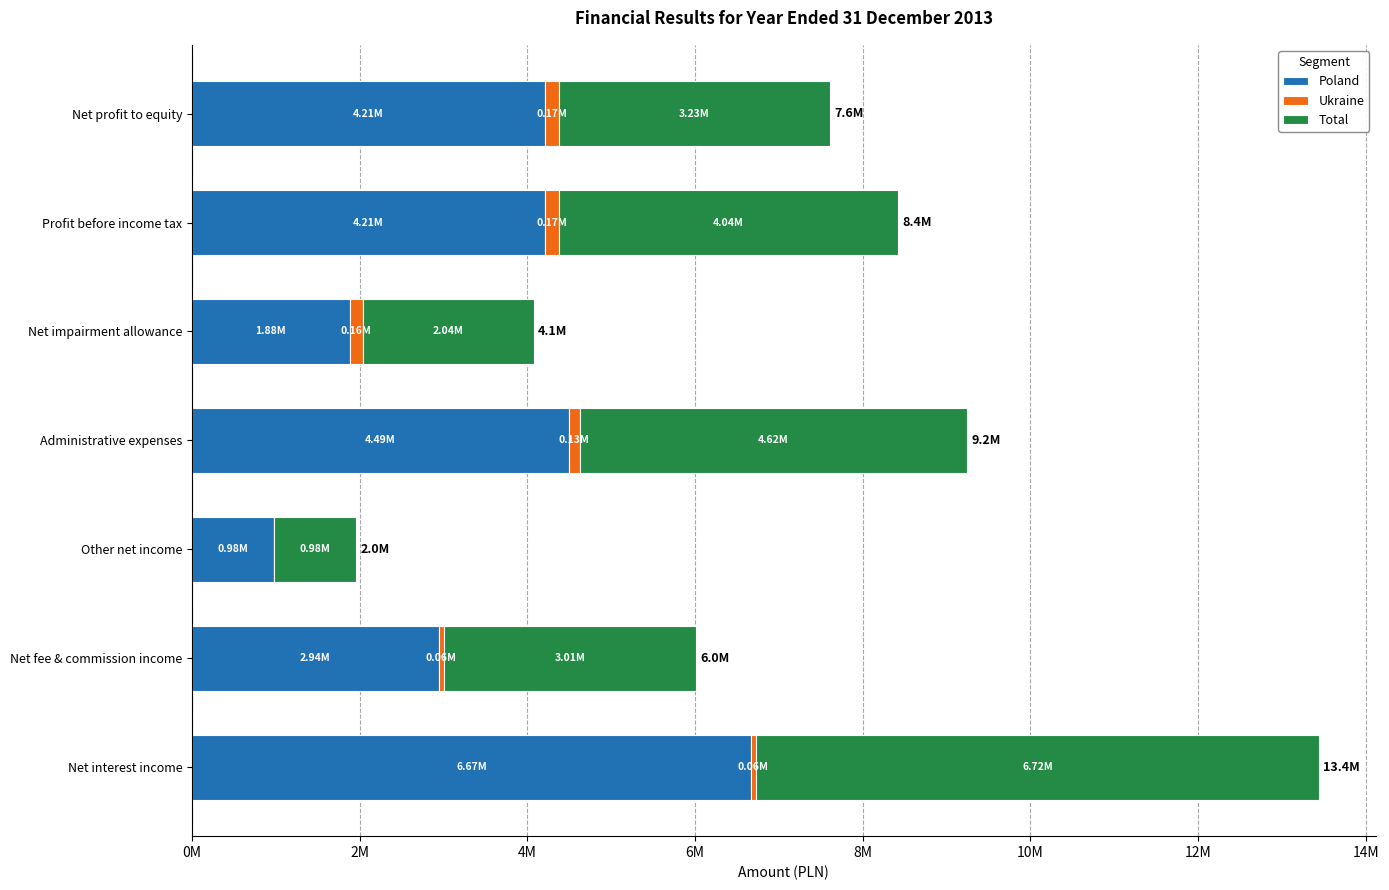

What are all the series names shown in the legend?

Poland, Ukraine, Total